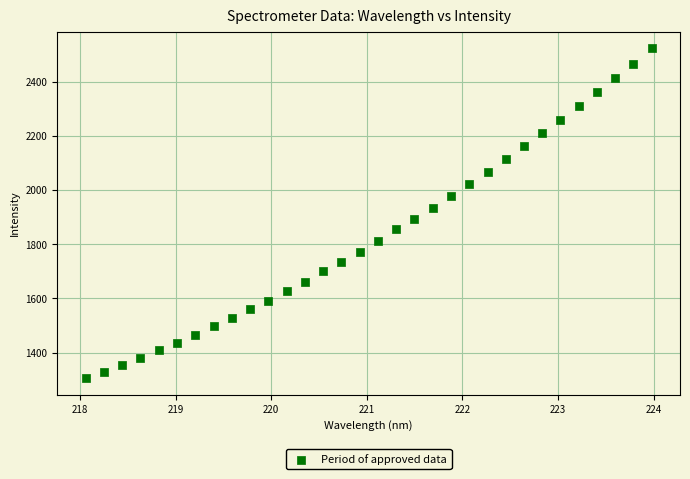

What is the range of Y values (max minus min)?

1216.5